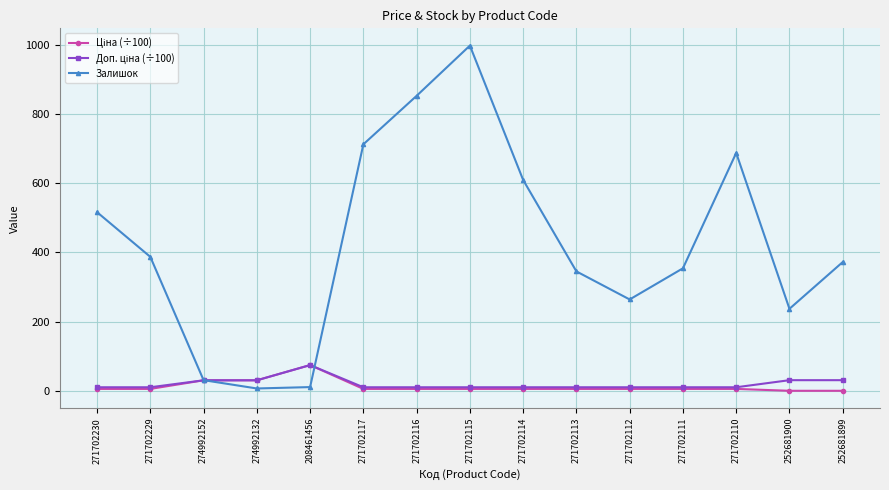

At how many categories does at least one series exceed 330?

10